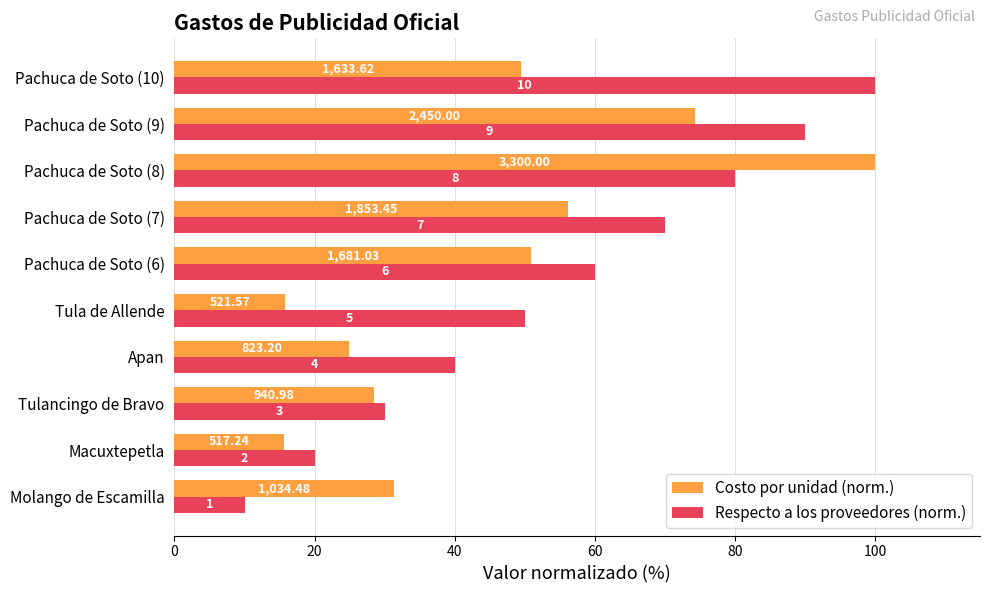

List the series in order of their peak value, highest first.

Costo por unidad (norm.), Respecto a los proveedores (norm.)